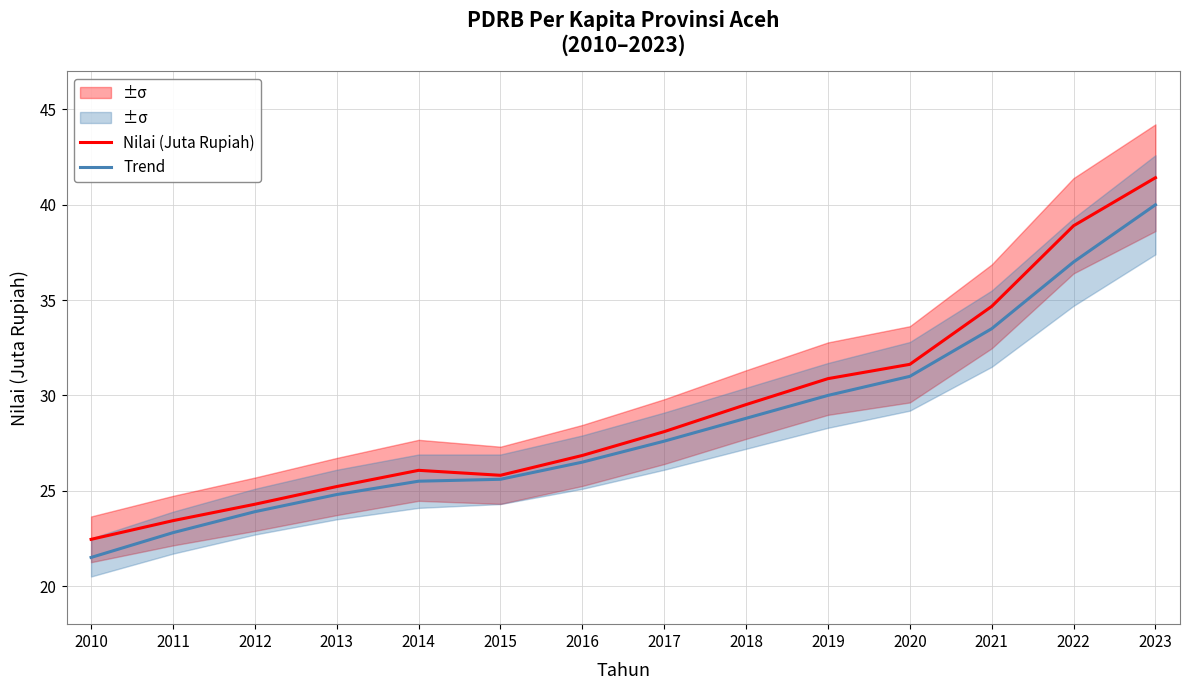

What is the sum of all Trend values?

398.5